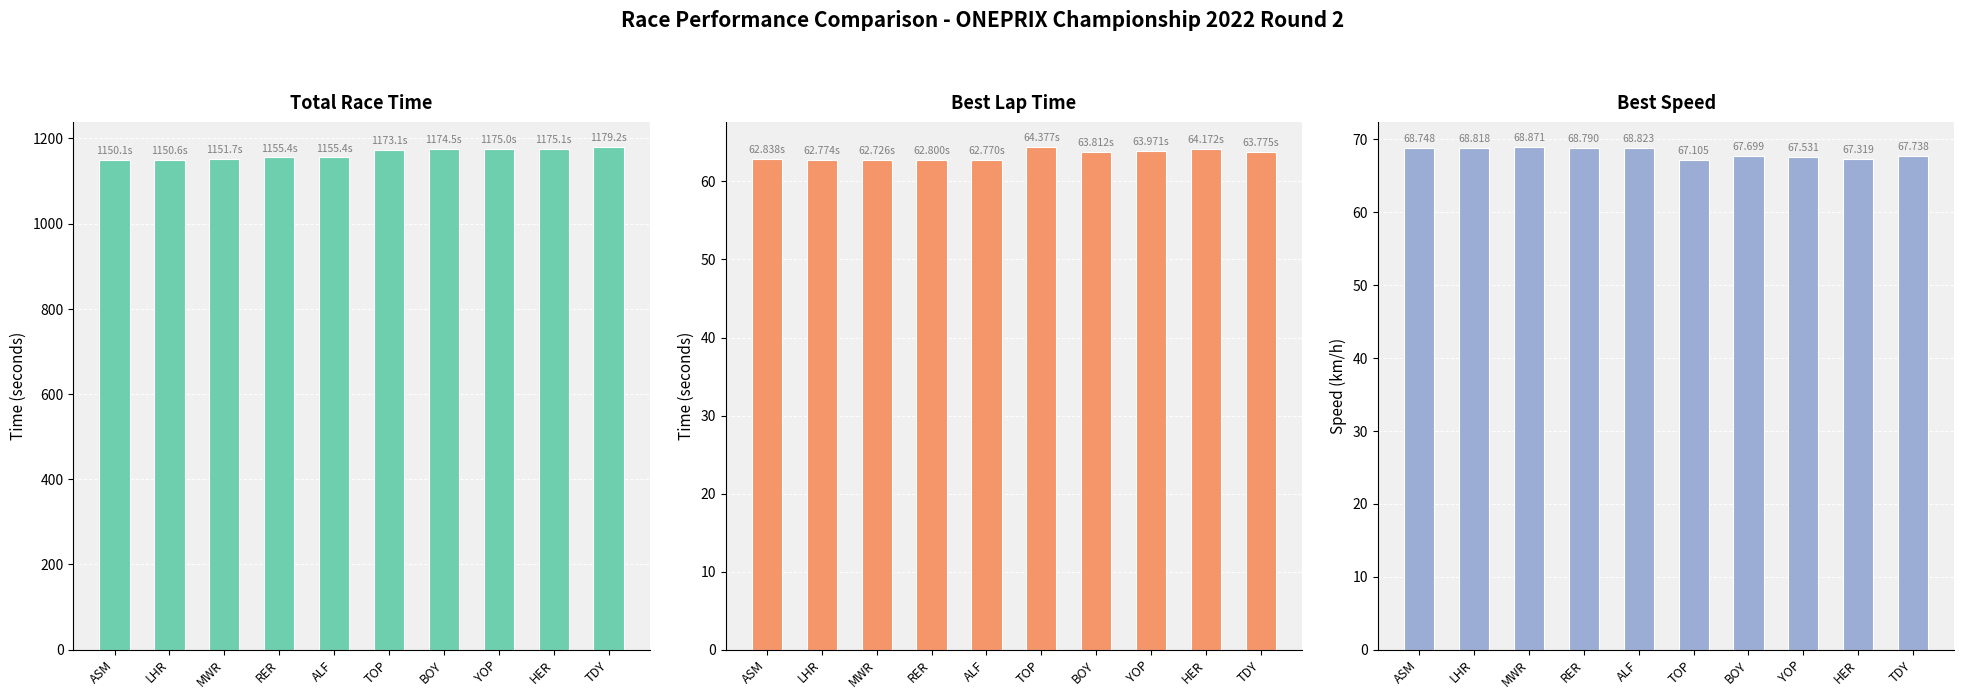

Which has a higher value, BOY or TOP?

BOY